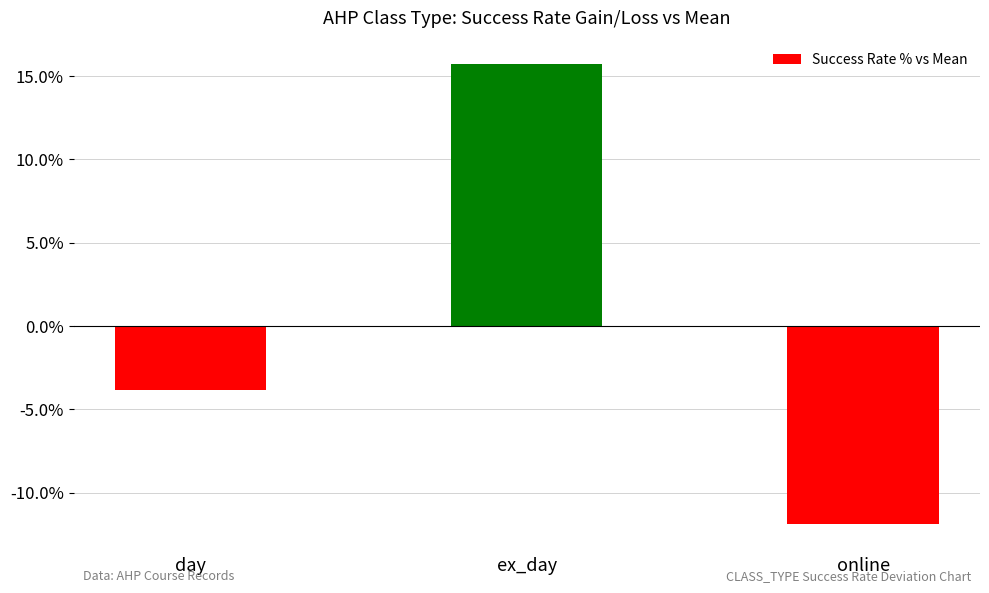

Reading left to right, extract all data points from this chart.

-3.8	15.7	-11.9